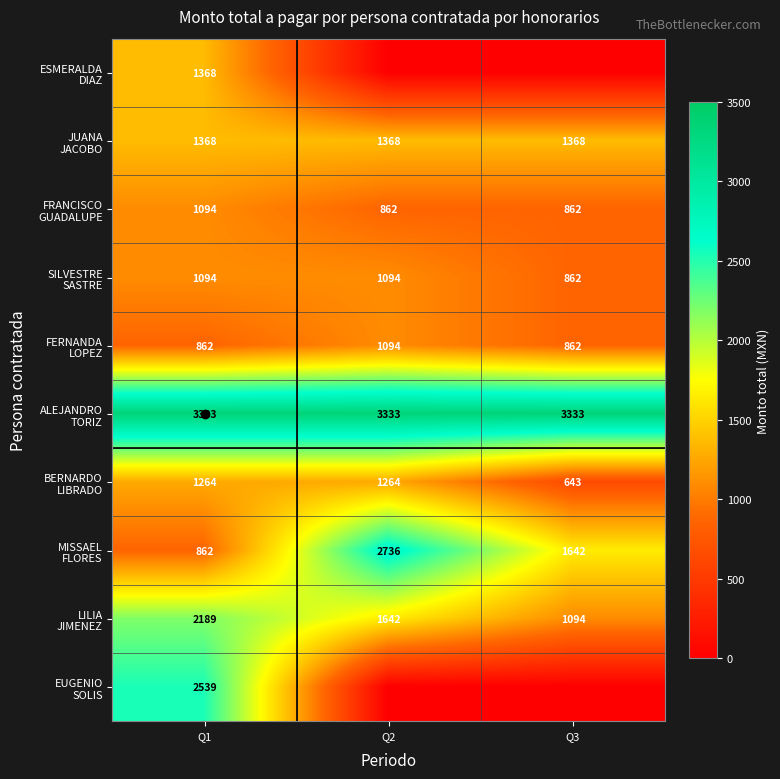

What is the difference between the FERNANDA LOPEZ values at Q2 and Q1?

232.5